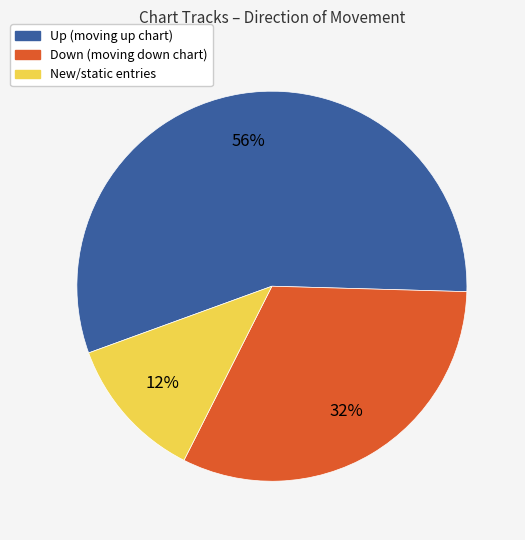

To the nearest percent, what is the average slice percentage?

33%